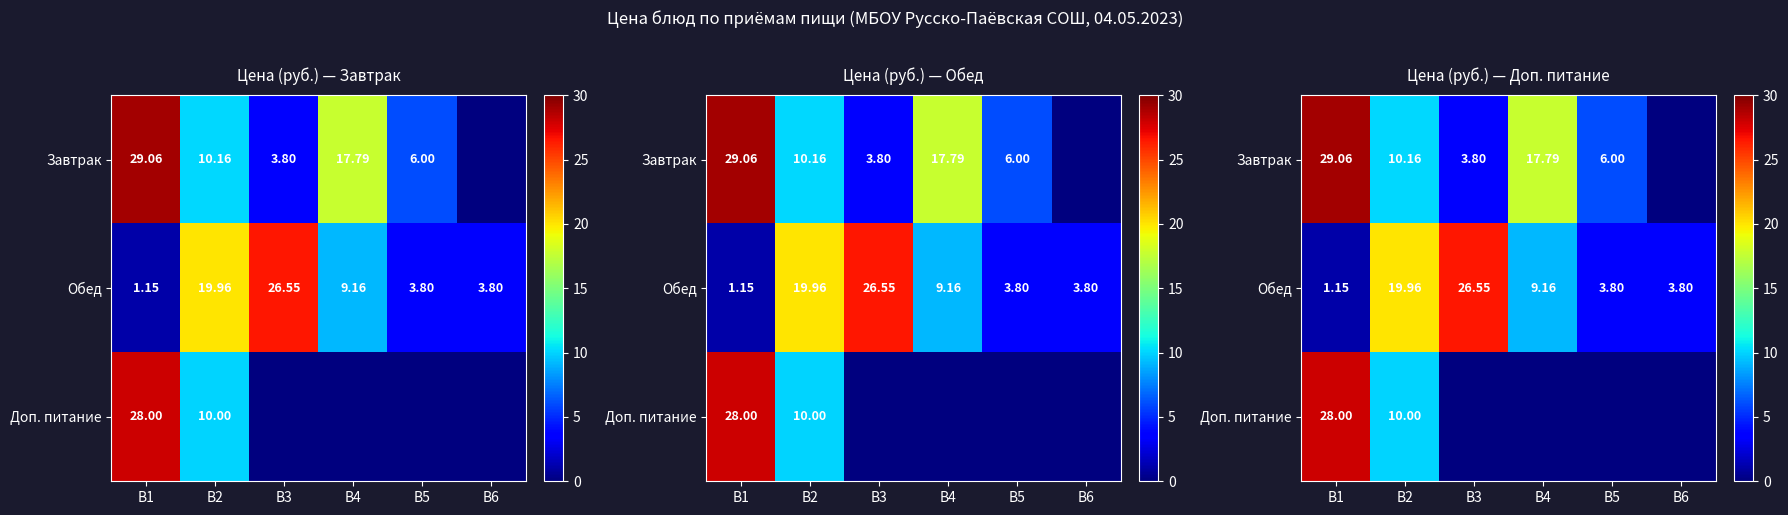

At which label is Завтрак closest to 14?

B4